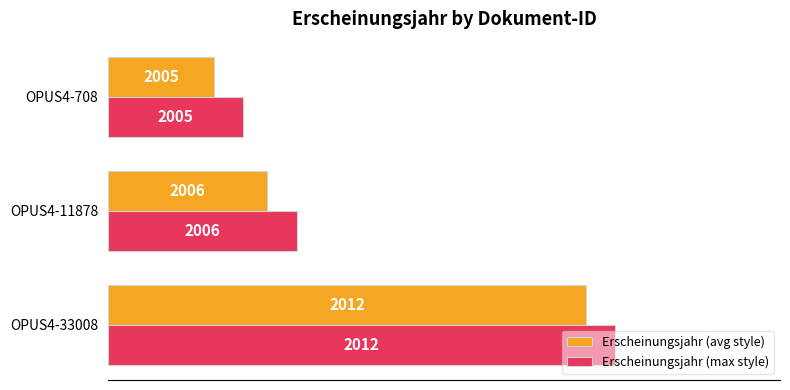

What are all the series names shown in the legend?

Erscheinungsjahr (avg style), Erscheinungsjahr (max style)